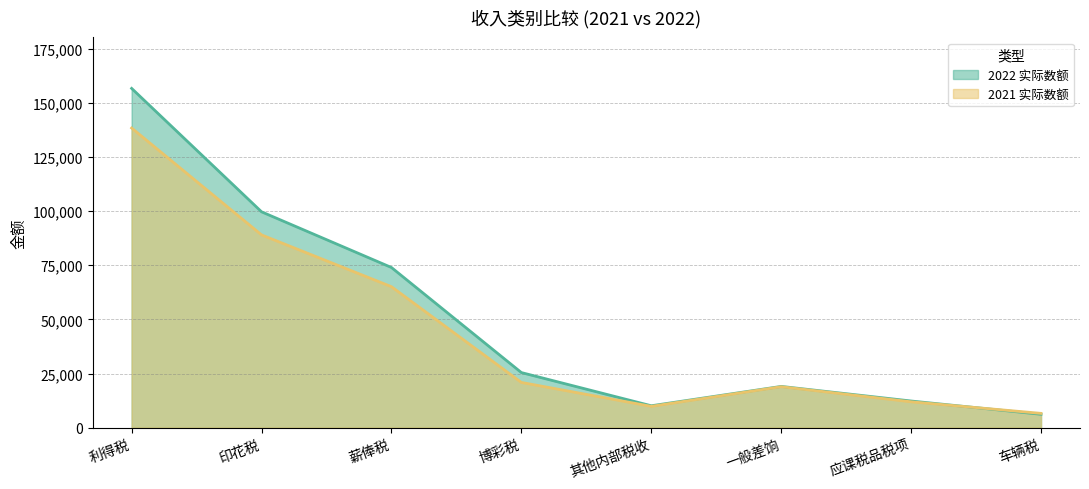

What is the value of the 2022 实际数额 point at the 2nd from the left?

99660